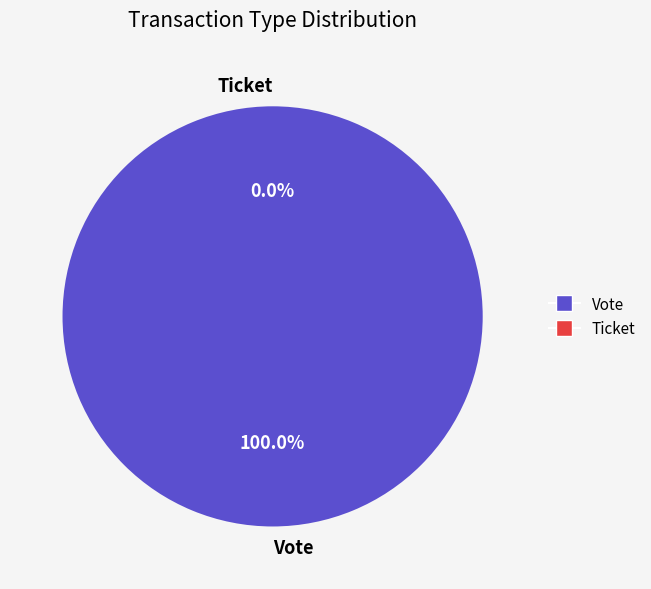

To the nearest percent, what portion does Vote represent?

100%